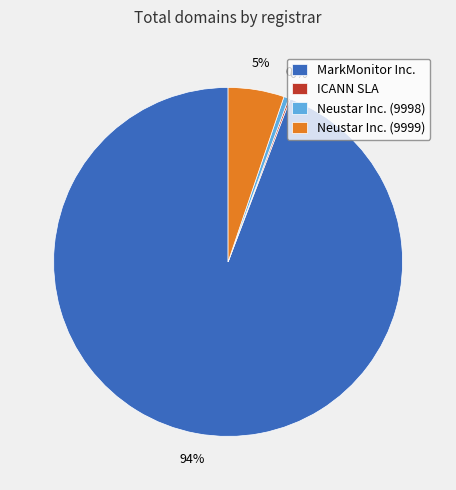

To the nearest percent, what is the difference between the Neustar Inc. (9999) and Neustar Inc. (9998) slice percentages?

5%